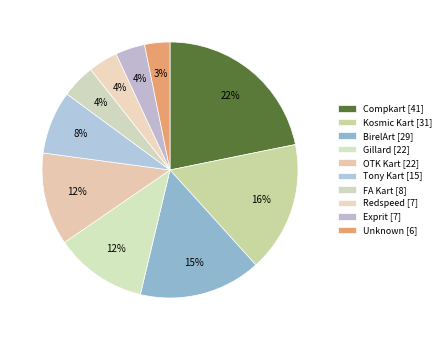

How many slices are in this pie chart?

10